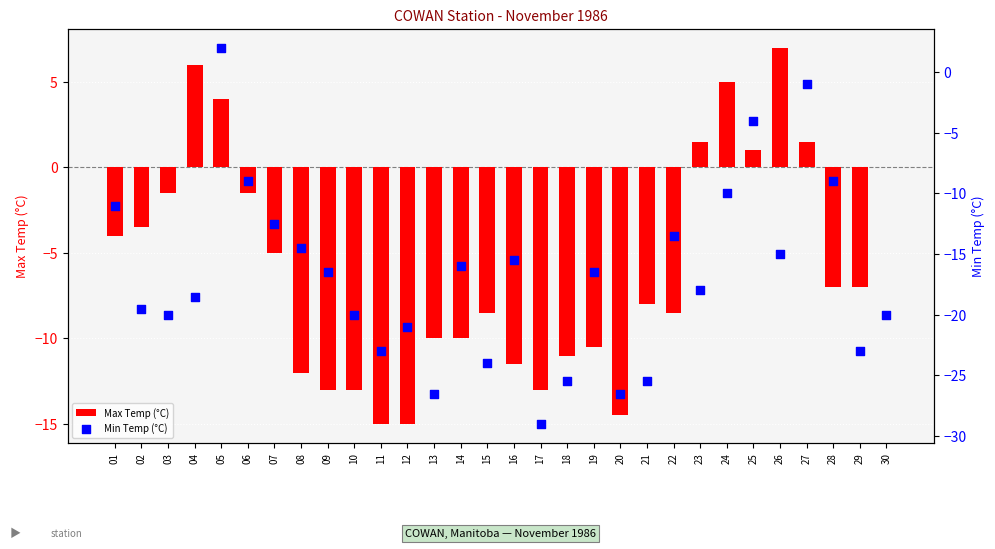

At how many categories does at least one series exceed -19?

30